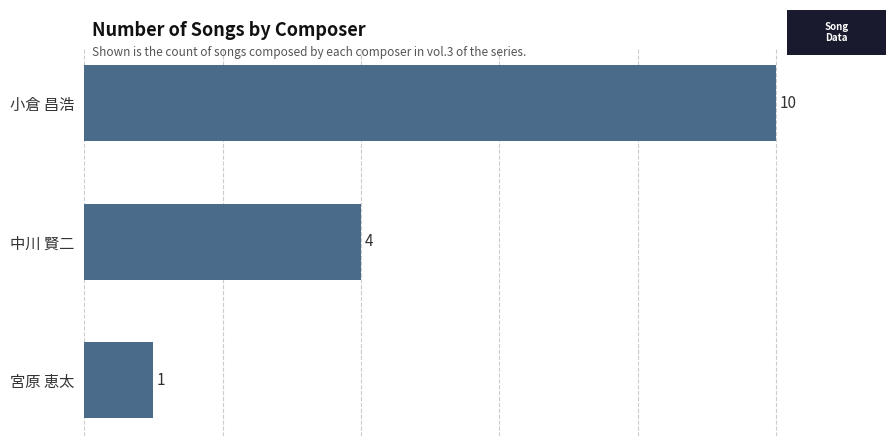

Reading top to bottom, what are all the values shown in this chart?

小倉 昌浩=10	中川 賢二=4	宮原 恵太=1